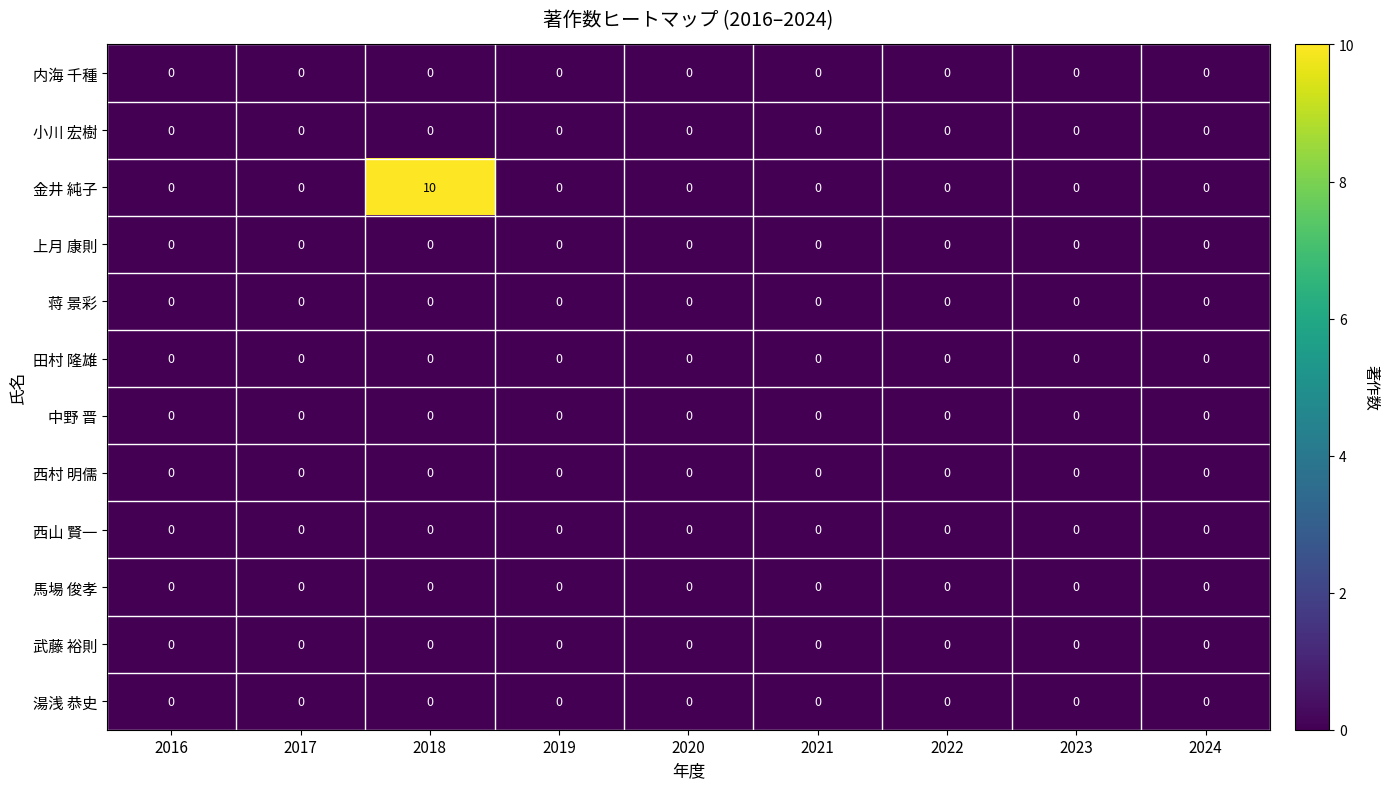

Which category has the highest value across all series?

2018